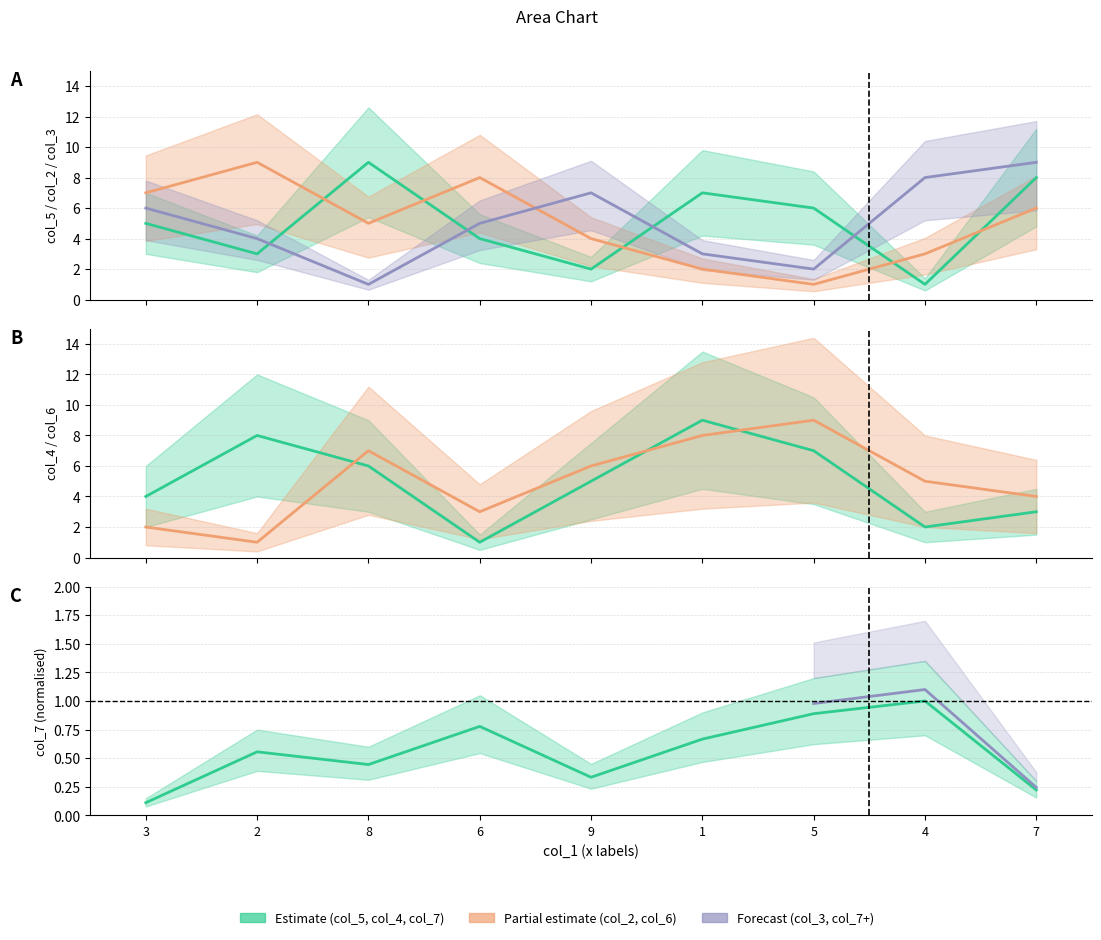

Which has a higher value, 6 or 1?

1